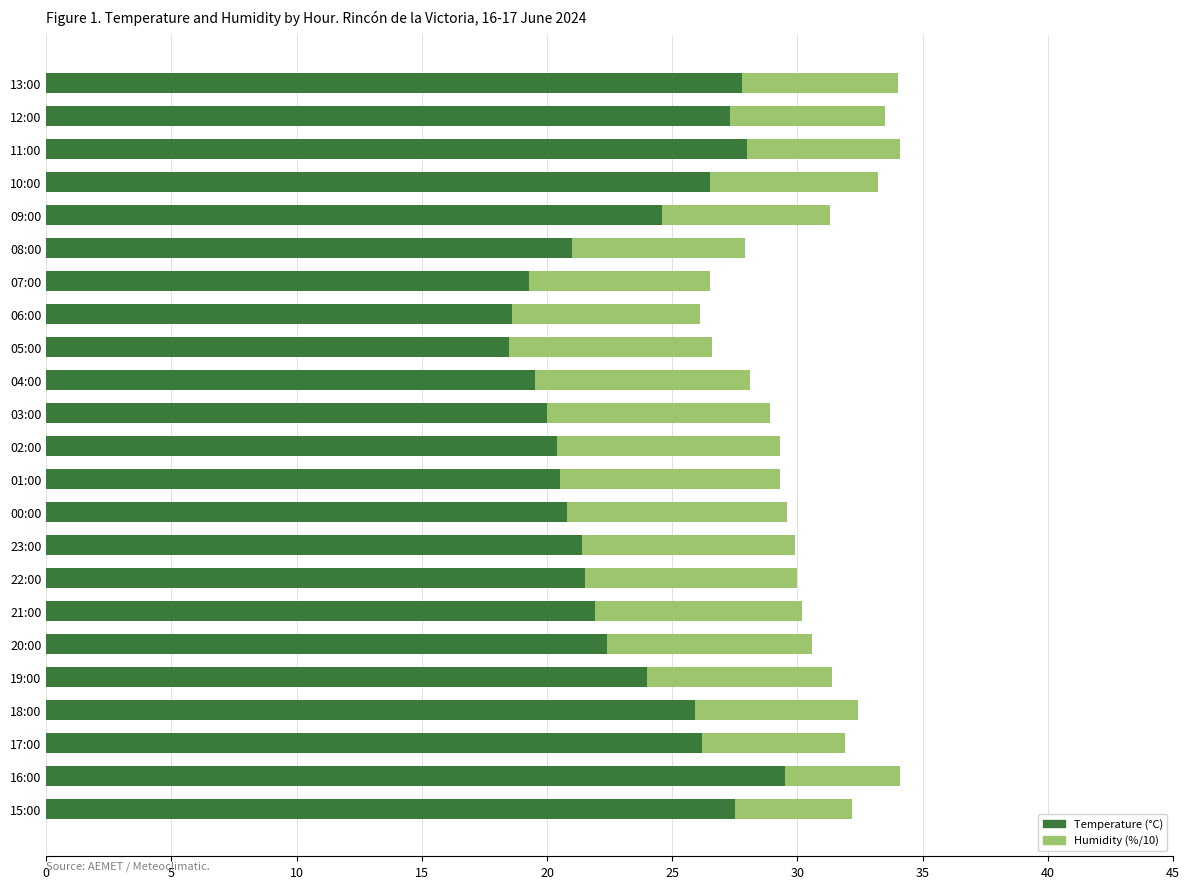

What is the maximum value for Temperature (°C)?

29.5